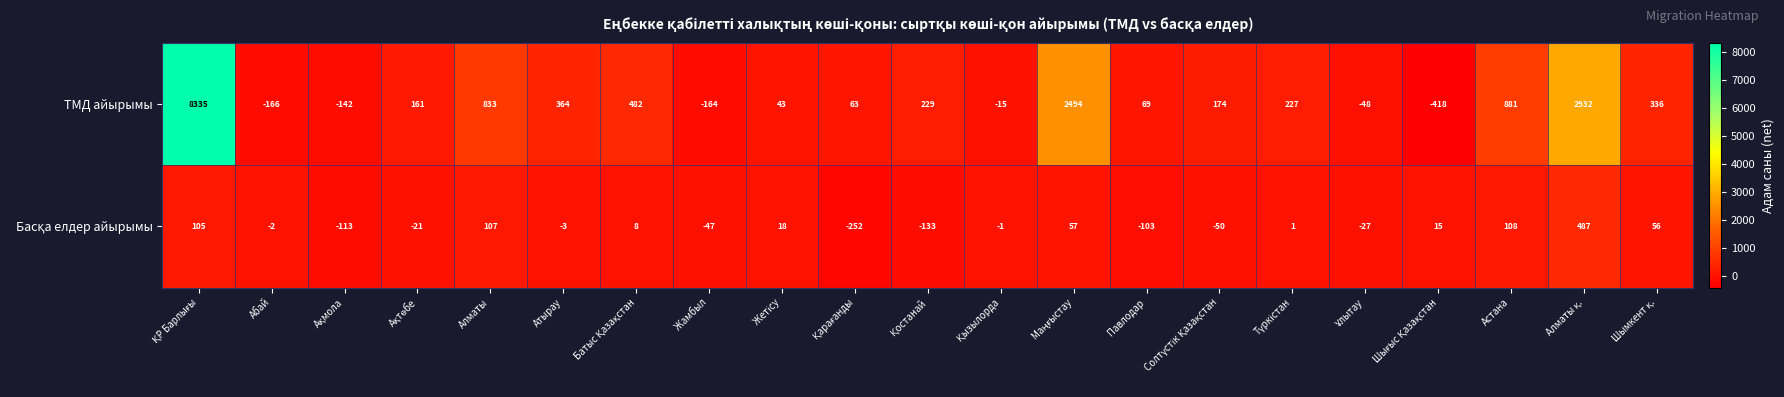

What is the total value across all series at Атырау?

361